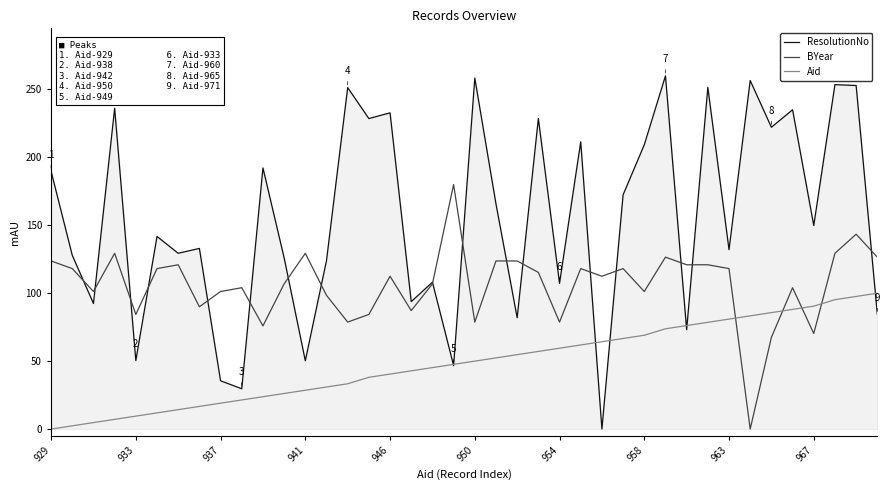

Which series has the largest total across all categories?

ResolutionNo